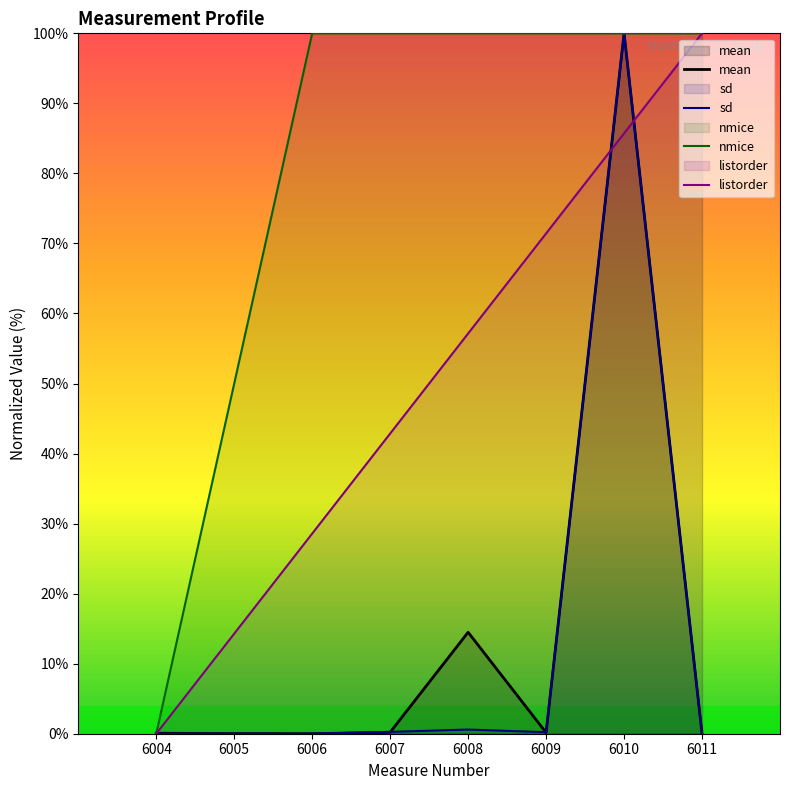

At which label does listorder reach its minimum?

6004